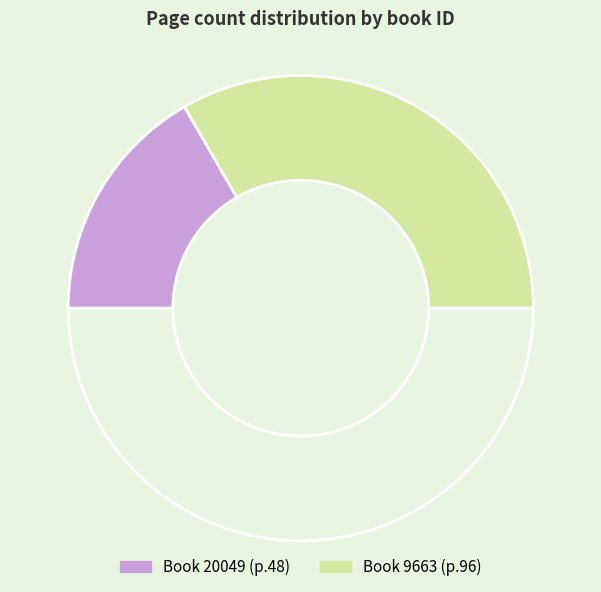

Is there any slice that represents more than half of the pie?

Yes